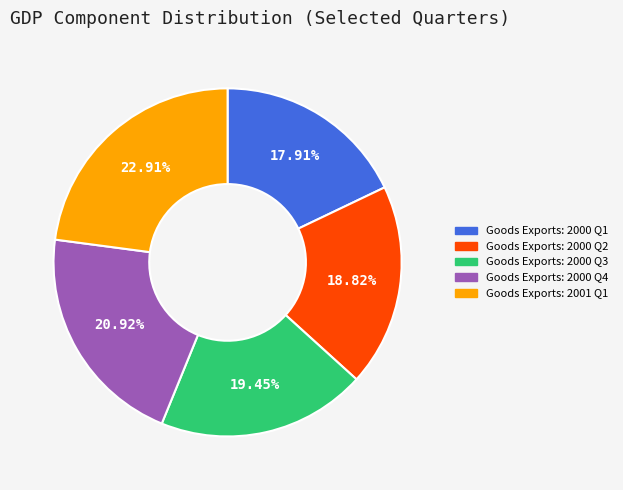

How many slices are in this pie chart?

5